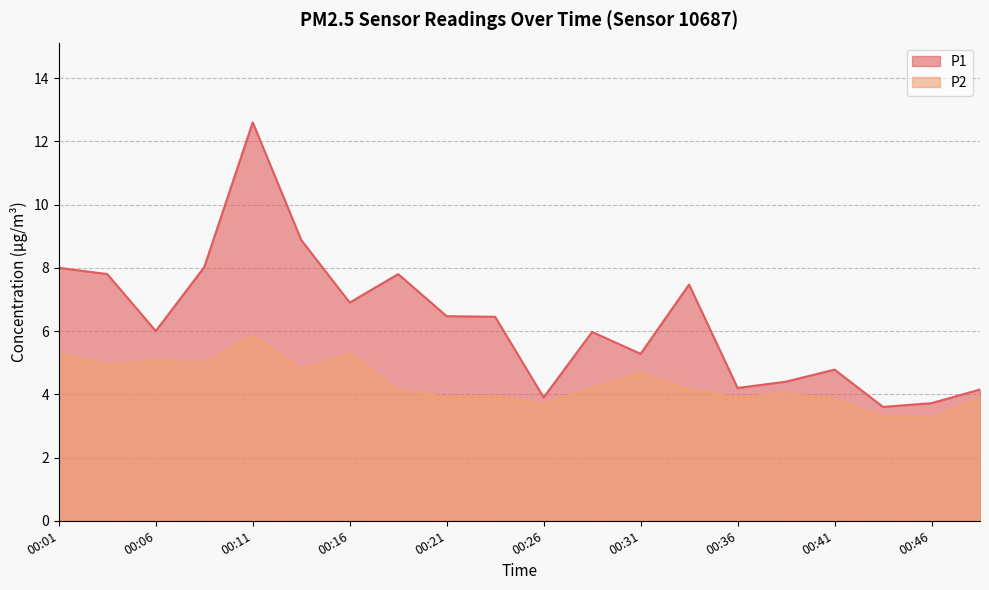

Is it true that P2 equals 6.2 at 00:48?

False